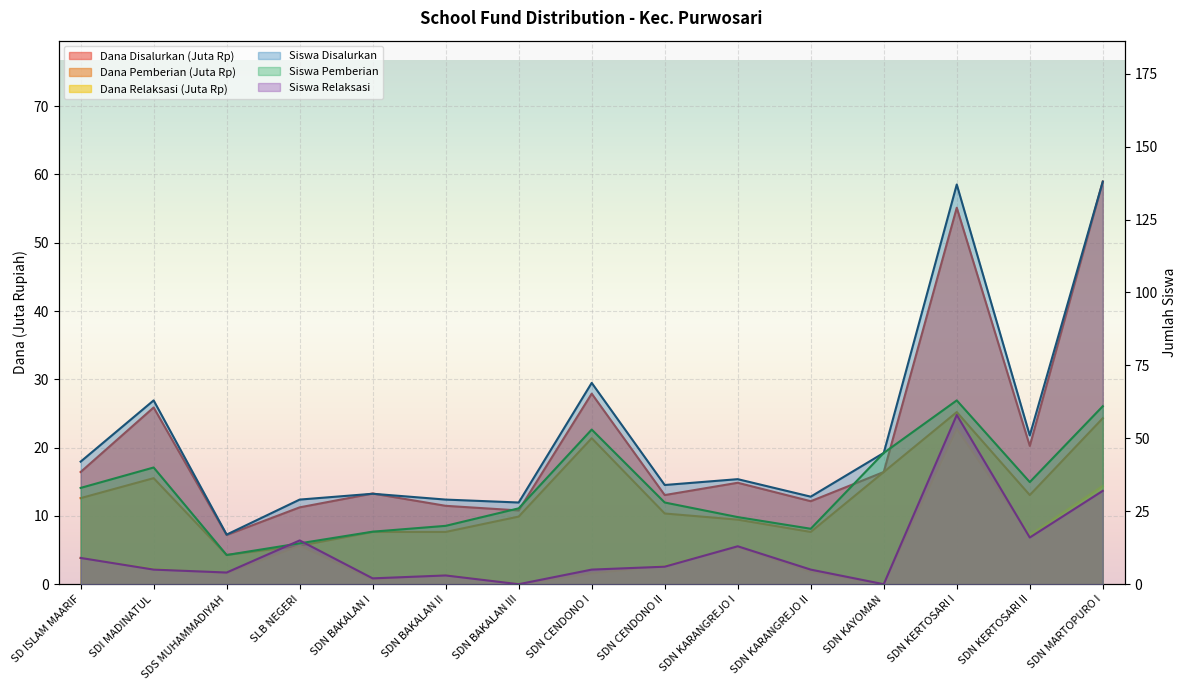

At which category does the chart reach its peak across all series?

SDN MARTOPURO I